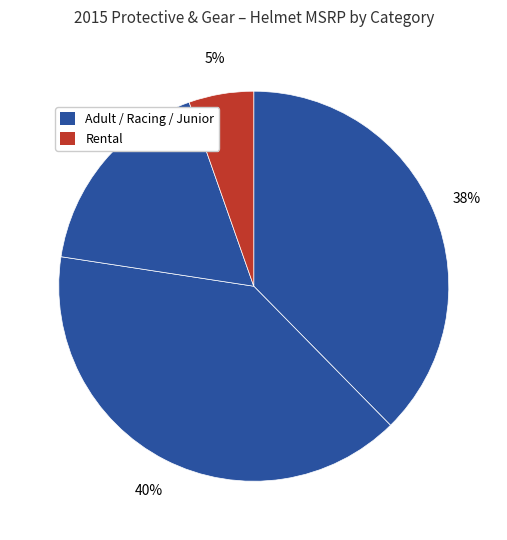

How many segments does this pie chart have?

4